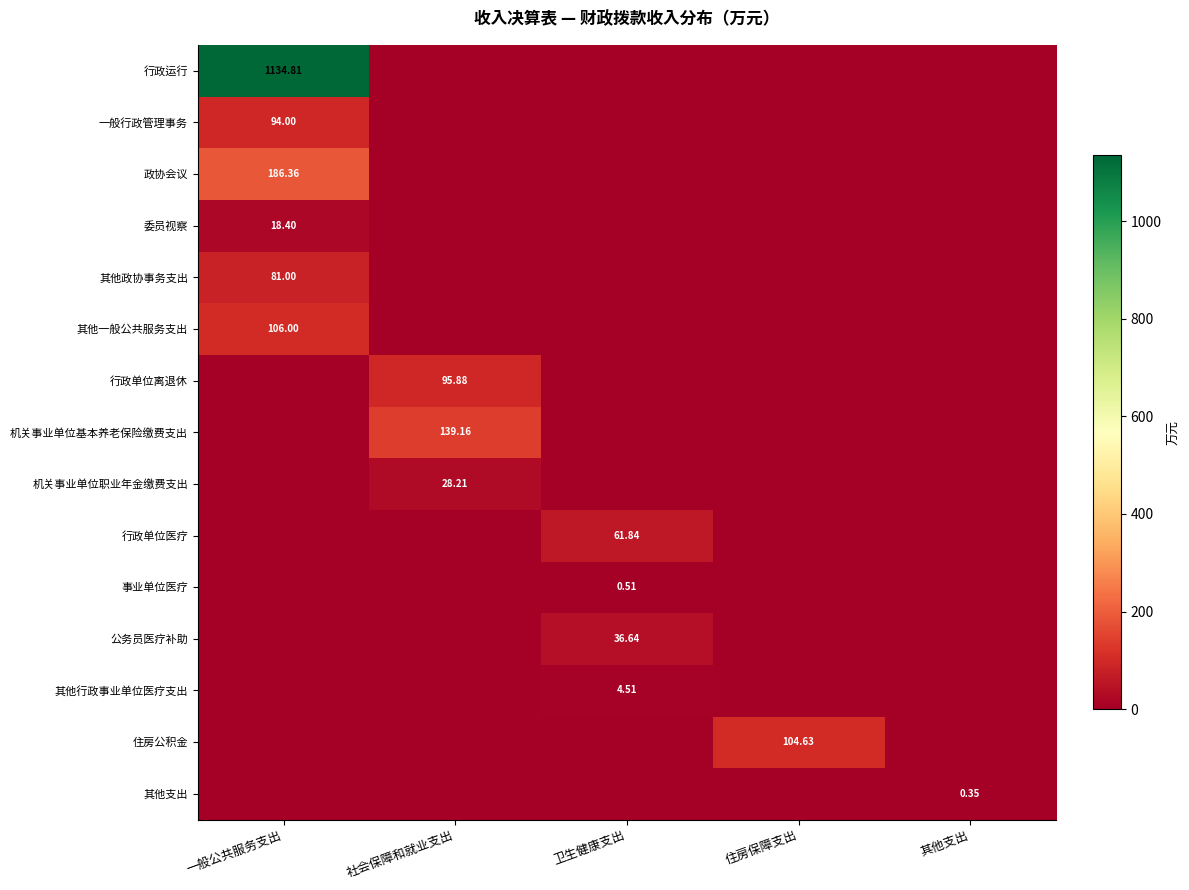

The value of 机关事业单位职业年金缴费支出 at 其他支出 is 0.0. True or false?

True